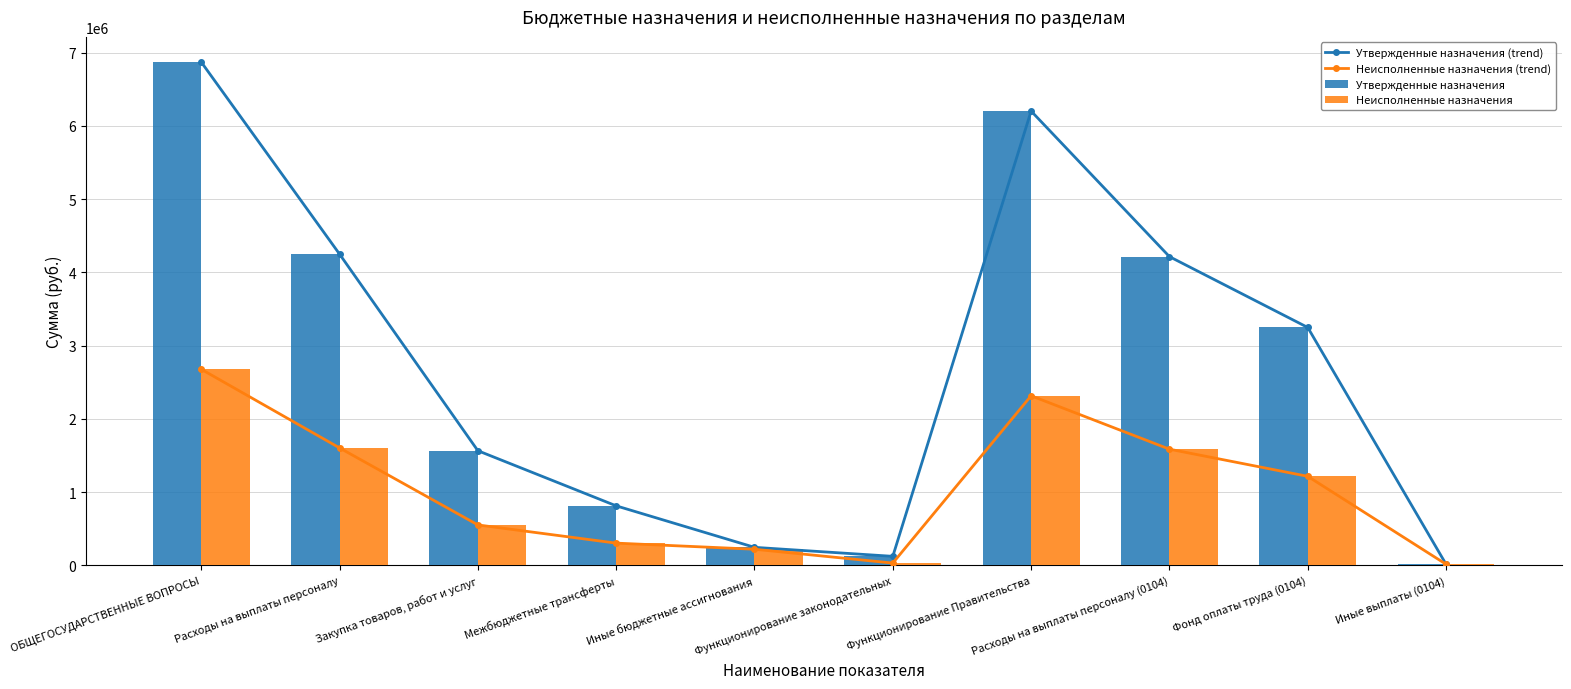

What is the difference between the Неисполненные назначения (trend) values at Расходы на выплаты персоналу and Иные выплаты (0104)?

1588689.0